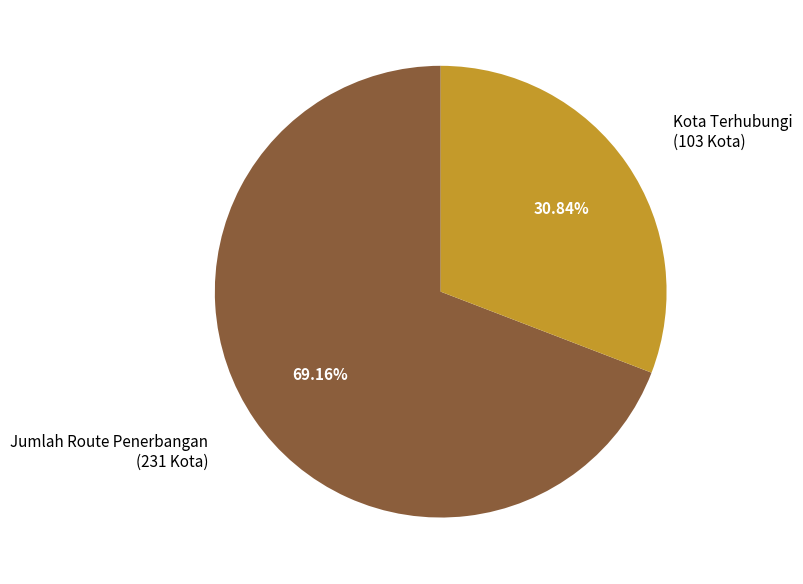

What is the smallest slice in the pie chart?

Kota Terhubungi